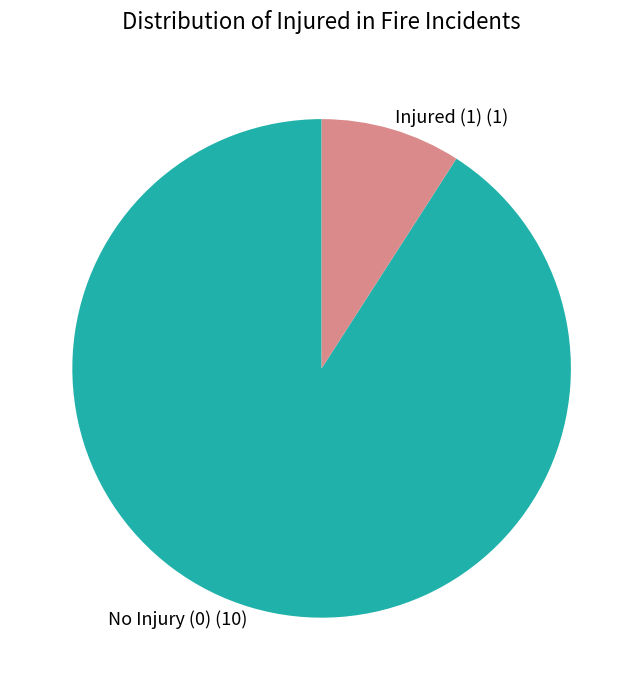

Is there a majority slice in this chart?

Yes